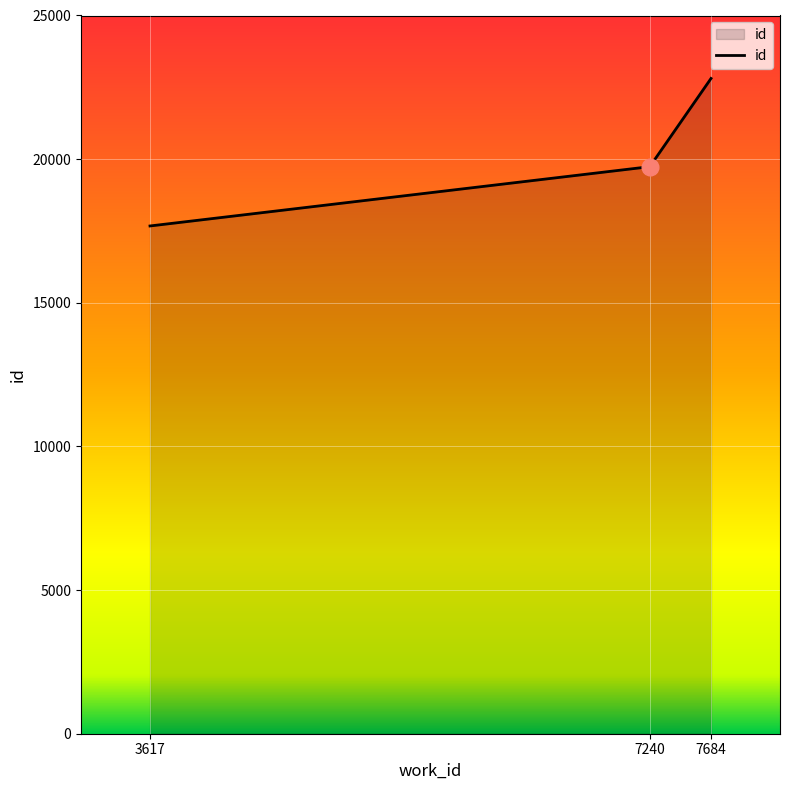

How many lines are shown in the chart?

1